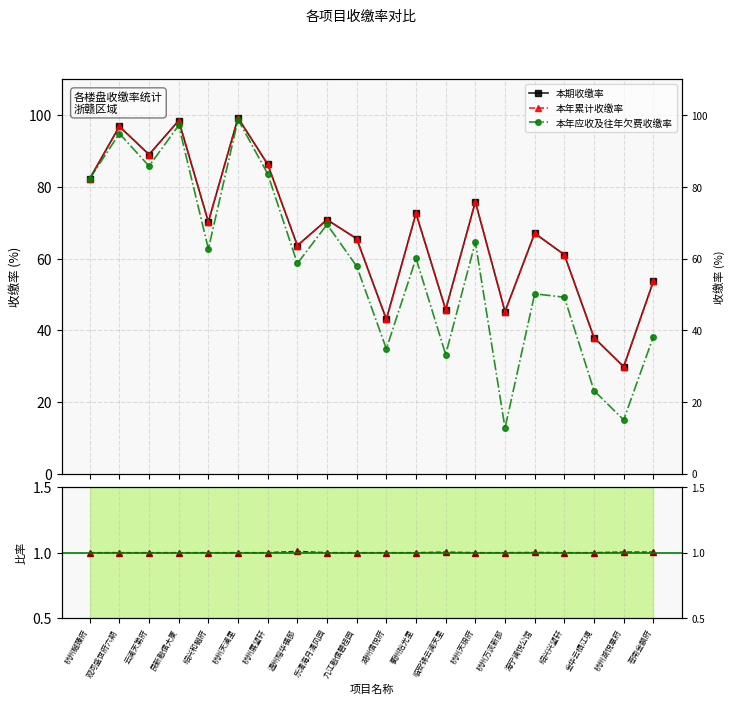

Reading right to left, transcribe all the data shown in this chart.

本期收缴率: 苍南金麟府=53.6	杭州湖悦章府=29.9	金华云栖江境=38.0	绍兴兴望轩=61.1	海宁澜悦公馆=67.1	杭州万流新邸=45.2	杭州天琅府=75.8	临安锦云澜天里=45.8	衢州拾光里=72.6	湖州信悦府=43.1	九江融信碧桂园=65.5	乐清海月清风园=70.8	温州榕华福邸=63.6	杭州展望轩=86.3	杭州天澜里=99.3	绍兴和樾府=70.2	艮新融信大厦=98.5	云澜天第府=89.0	观河盛世府六期=96.9	杭州樾臻府=82.3
本年累计收缴率: 苍南金麟府=53.6	杭州湖悦章府=29.9	金华云栖江境=38.0	绍兴兴望轩=61.1	海宁澜悦公馆=67.1	杭州万流新邸=45.2	杭州天琅府=75.8	临安锦云澜天里=45.8	衢州拾光里=72.6	湖州信悦府=43.1	九江融信碧桂园=65.5	乐清海月清风园=70.8	温州榕华福邸=63.6	杭州展望轩=86.3	杭州天澜里=99.3	绍兴和樾府=70.2	艮新融信大厦=98.5	云澜天第府=89.0	观河盛世府六期=96.9	杭州樾臻府=82.3
本年应收及往年欠费收缴率: 苍南金麟府=38.2	杭州湖悦章府=15.0	金华云栖江境=23.2	绍兴兴望轩=49.2	海宁澜悦公馆=50.2	杭州万流新邸=12.7	杭州天琅府=64.6	临安锦云澜天里=33.2	衢州拾光里=60.1	湖州信悦府=34.8	九江融信碧桂园=57.9	乐清海月清风园=69.5	温州榕华福邸=58.6	杭州展望轩=83.6	杭州天澜里=98.8	绍兴和樾府=62.7	艮新融信大厦=97.2	云澜天第府=85.8	观河盛世府六期=94.9	杭州樾臻府=82.3
往年欠费回收率(归一): 苍南金麟府=1.0	杭州湖悦章府=1.0	金华云栖江境=1.0	绍兴兴望轩=1.0	海宁澜悦公馆=1.0	杭州万流新邸=1.0	杭州天琅府=1.0	临安锦云澜天里=1.0	衢州拾光里=1.0	湖州信悦府=1.0	九江融信碧桂园=1.0	乐清海月清风园=1.0	温州榕华福邸=1.0	杭州展望轩=1.0	杭州天澜里=1.0	绍兴和樾府=1.0	艮新融信大厦=1.0	云澜天第府=1.0	观河盛世府六期=1.0	杭州樾臻府=1.0